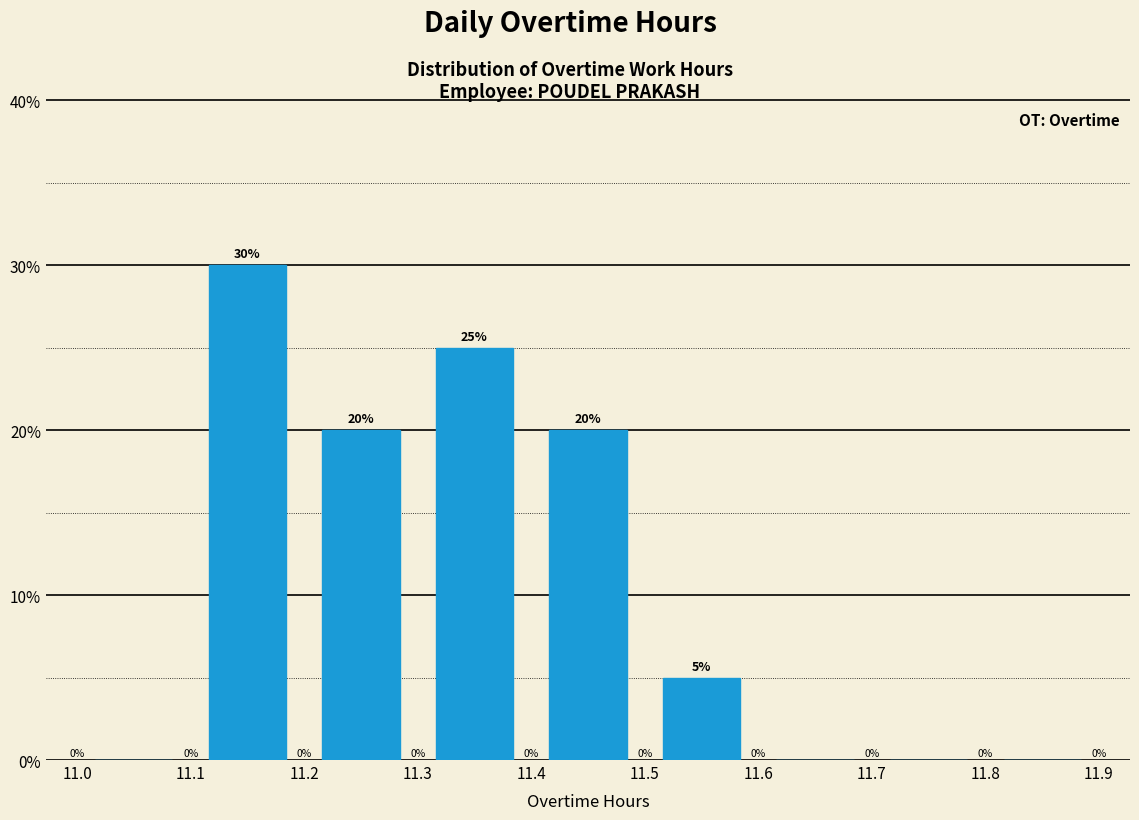

Reading left to right, transcribe this chart: for each bar, give the range it covers on the x-axis and its height.

11.0 to 11.1: 0
11.1 to 11.2: 30
11.2 to 11.3: 20
11.3 to 11.4: 25
11.4 to 11.5: 20
11.5 to 11.6: 5
11.6 to 11.7: 0
11.7 to 11.8: 0
11.8 to 11.9: 0